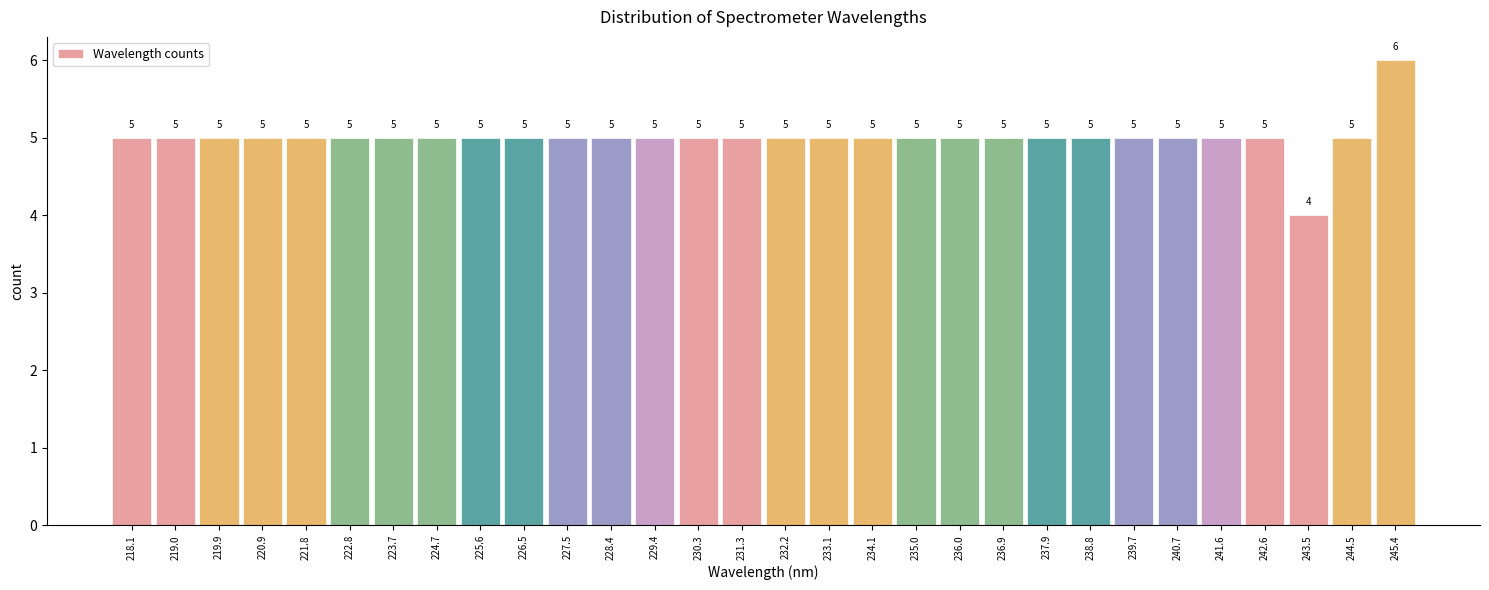

Reading right to left, transcribe all the data shown in this chart.

245.4=6	244.5=5	243.5=4	242.6=5	241.6=5	240.7=5	239.7=5	238.8=5	237.9=5	236.9=5	236.0=5	235.0=5	234.1=5	233.1=5	232.2=5	231.3=5	230.3=5	229.4=5	228.4=5	227.5=5	226.5=5	225.6=5	224.7=5	223.7=5	222.8=5	221.8=5	220.9=5	219.9=5	219.0=5	218.1=5